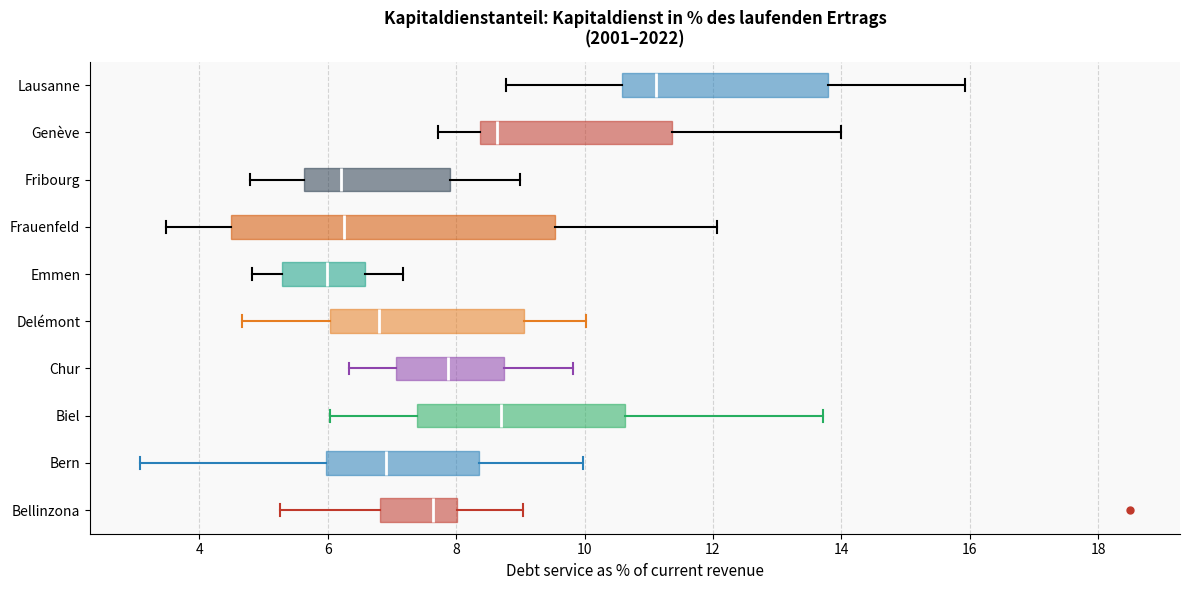

Reading bottom to top, transcribe this box plot: for each box, give where its median line is, the range the box spans, and where its two whiskers end, as read against the x-axis. The values are not printed on the chart, so give them approximately, as read against the axis.

Bellinzona: median 7.6, box 6.8 to 8.0, whiskers 5.2 to 9.0
Bern: median 7.0, box 6.0 to 8.4, whiskers 3.0 to 10.0
Biel: median 8.6, box 7.4 to 10.6, whiskers 6.0 to 13.8
Chur: median 7.8, box 7.0 to 8.8, whiskers 6.4 to 9.8
Delémont: median 6.8, box 6.0 to 9.0, whiskers 4.6 to 10.0
Emmen: median 6.0, box 5.2 to 6.6, whiskers 4.8 to 7.2
Frauenfeld: median 6.2, box 4.4 to 9.6, whiskers 3.4 to 12.0
Fribourg: median 6.2, box 5.6 to 7.8, whiskers 4.8 to 9.0
Genève: median 8.6, box 8.4 to 11.4, whiskers 7.8 to 14.0
Lausanne: median 11.2, box 10.6 to 13.8, whiskers 8.8 to 16.0